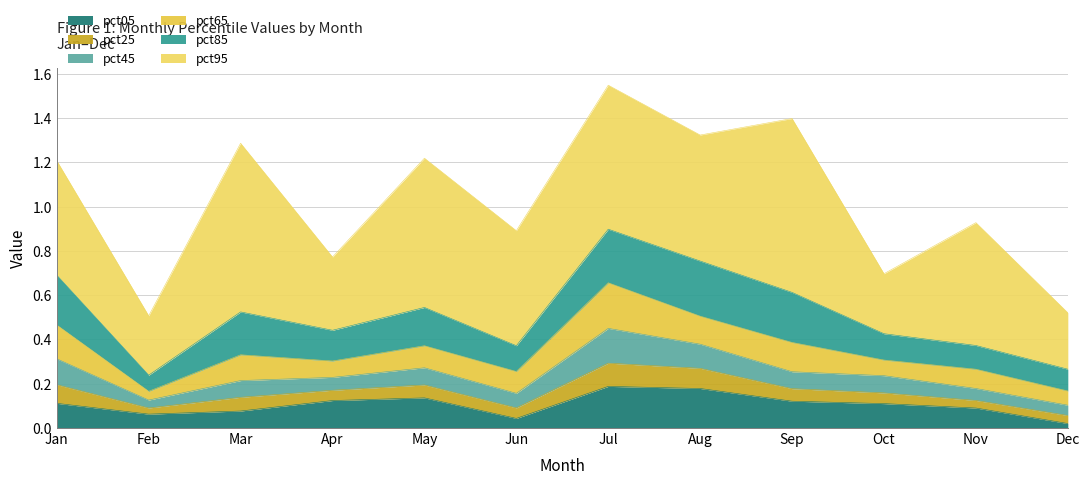

Where is the first local minimum for pct65?

Feb